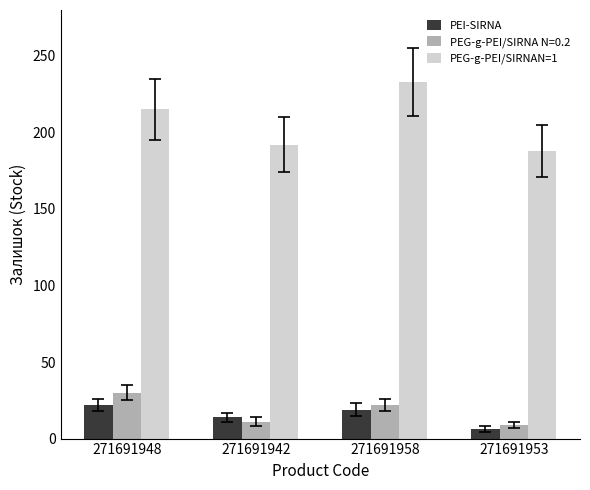

How many categories are shown in the chart?

4